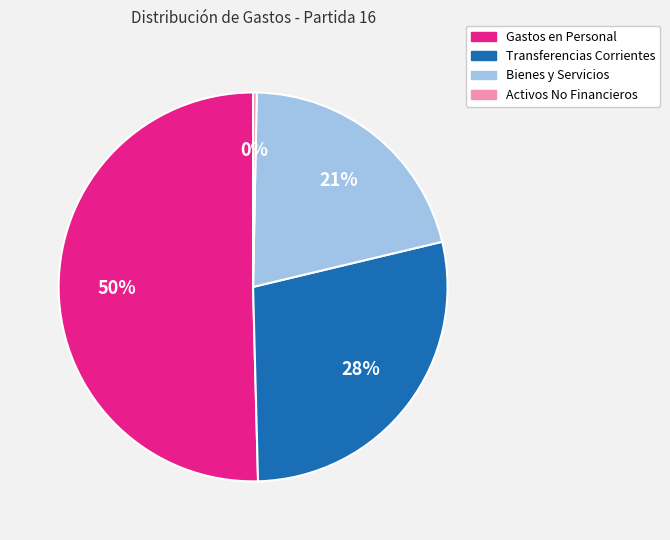

To the nearest percent, what is the average slice percentage?

25%